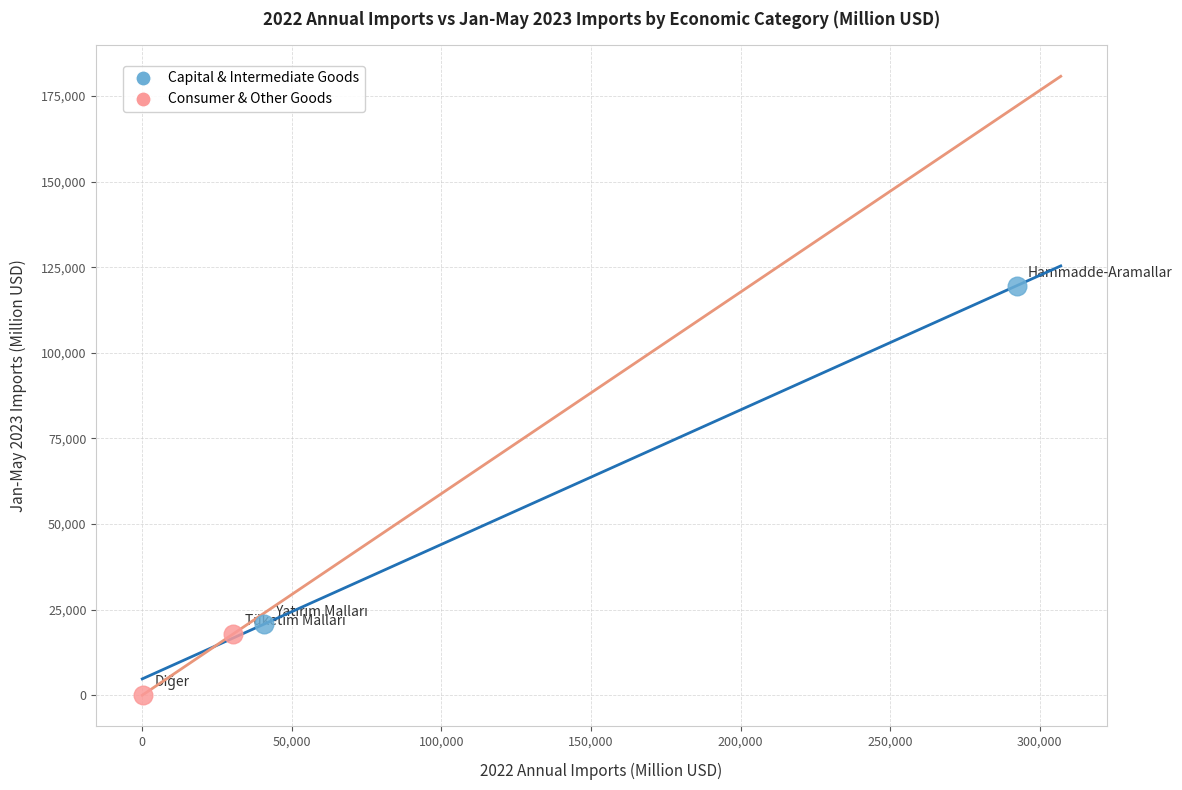

What are all the series names shown in the legend?

Capital & Intermediate Goods, Consumer & Other Goods